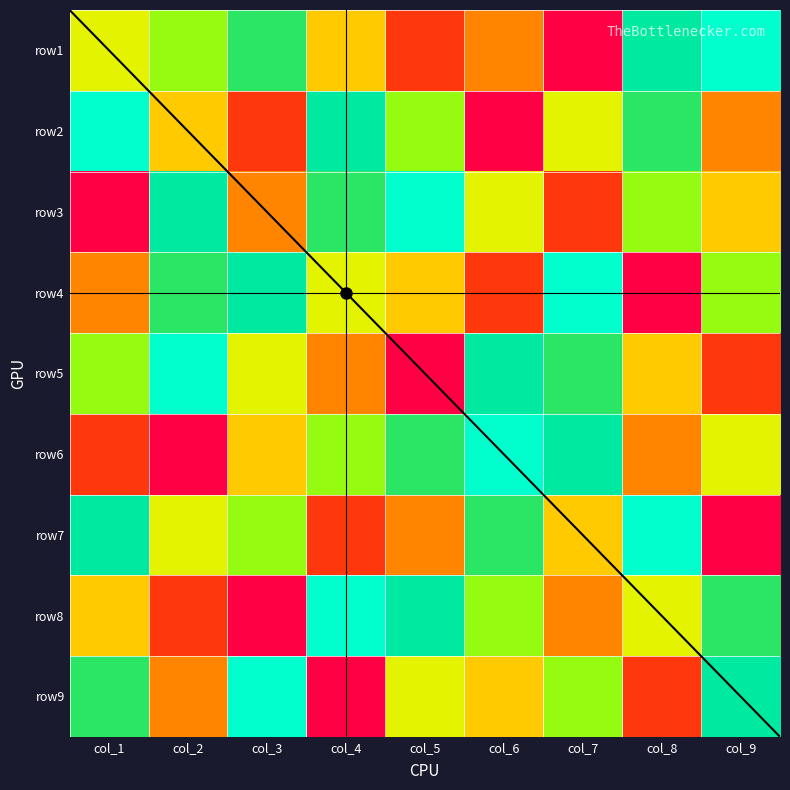

Reading left to right, list all the values displayed in this chart.

row1: col_1=5	col_2=4	col_3=3	col_4=6	col_5=8	col_6=7	col_7=9	col_8=2	col_9=1
row2: col_1=1	col_2=6	col_3=8	col_4=2	col_5=4	col_6=9	col_7=5	col_8=3	col_9=7
row3: col_1=9	col_2=2	col_3=7	col_4=3	col_5=1	col_6=5	col_7=8	col_8=4	col_9=6
row4: col_1=7	col_2=3	col_3=2	col_4=5	col_5=6	col_6=8	col_7=1	col_8=9	col_9=4
row5: col_1=4	col_2=1	col_3=5	col_4=7	col_5=9	col_6=2	col_7=3	col_8=6	col_9=8
row6: col_1=8	col_2=9	col_3=6	col_4=4	col_5=3	col_6=1	col_7=2	col_8=7	col_9=5
row7: col_1=2	col_2=5	col_3=4	col_4=8	col_5=7	col_6=3	col_7=6	col_8=1	col_9=9
row8: col_1=6	col_2=8	col_3=9	col_4=1	col_5=2	col_6=4	col_7=7	col_8=5	col_9=3
row9: col_1=3	col_2=7	col_3=1	col_4=9	col_5=5	col_6=6	col_7=4	col_8=8	col_9=2